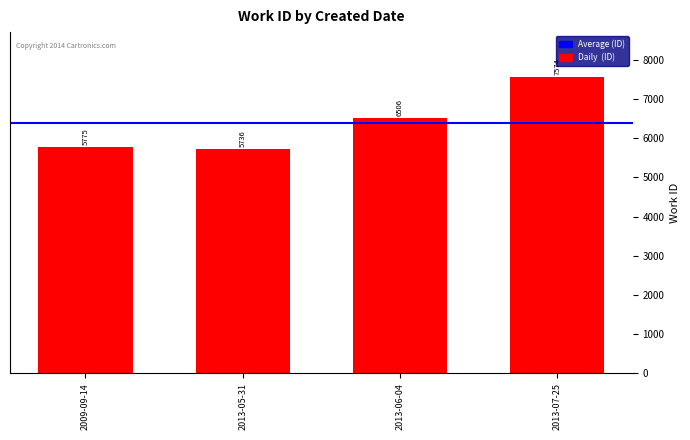

What is the difference between the values at 2013-07-25 and 2013-05-31?

1838